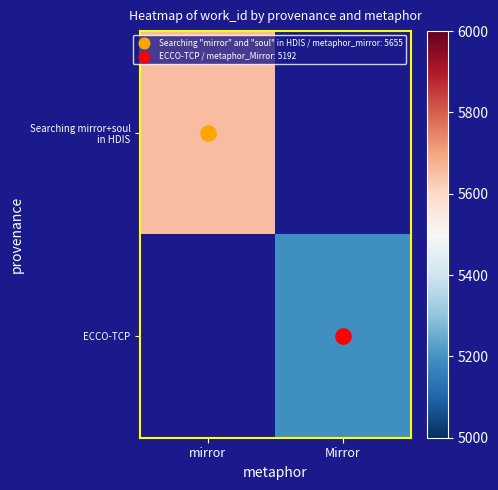

List the labels in order of ECCO-TCP value, largest first.

mirror, Mirror